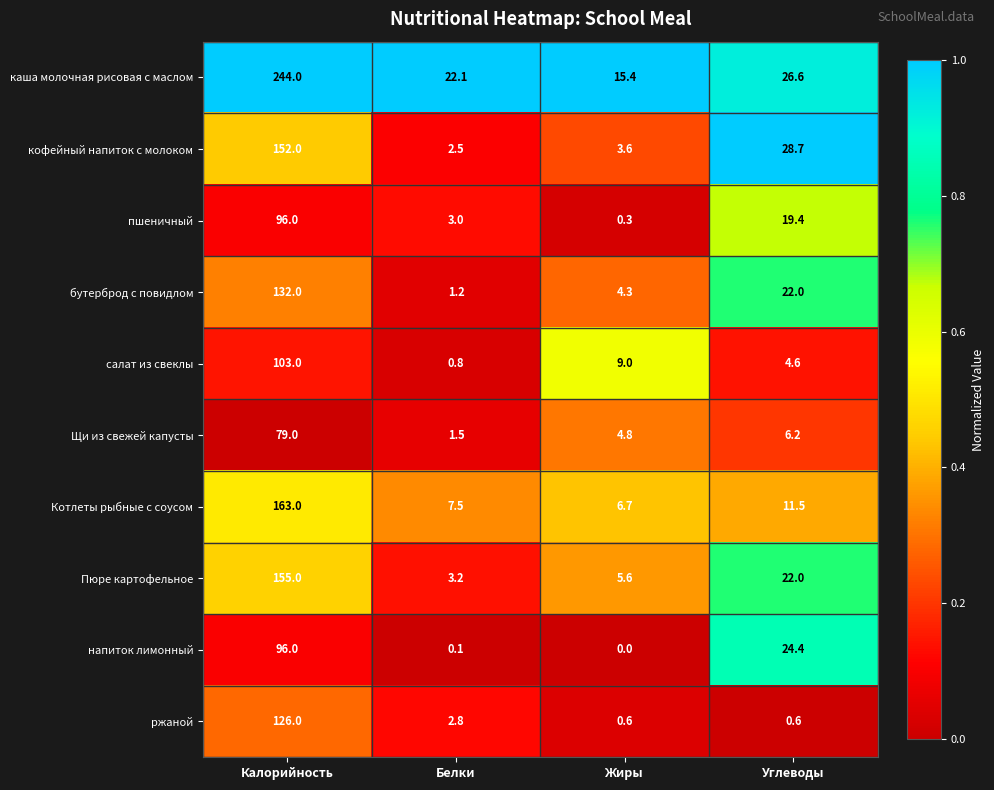

What is the approximate value of Щи из свежей капусты at Белки?

1.5